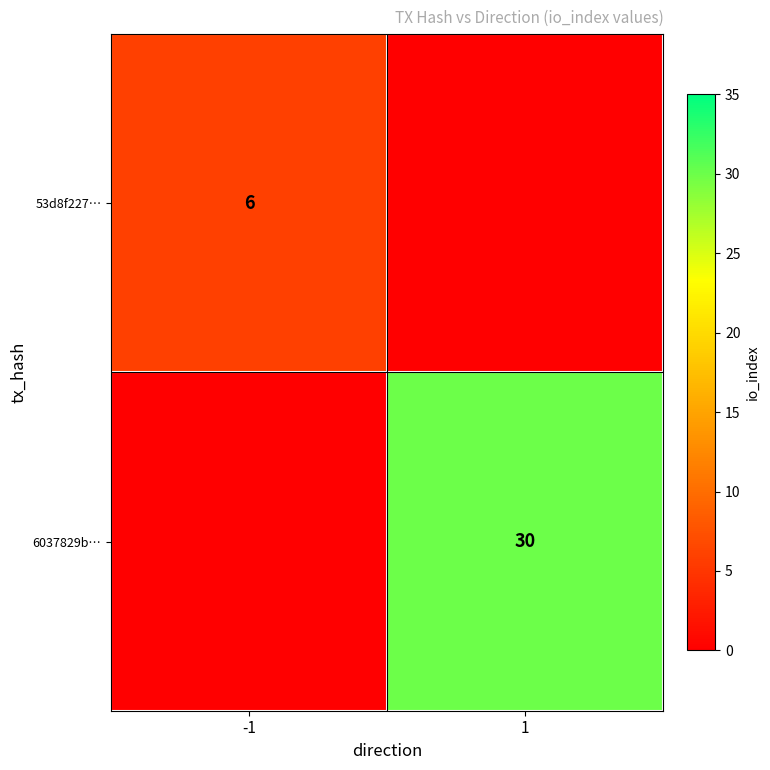

The 53d8f227… series shows 6 at -1. True or false?

True